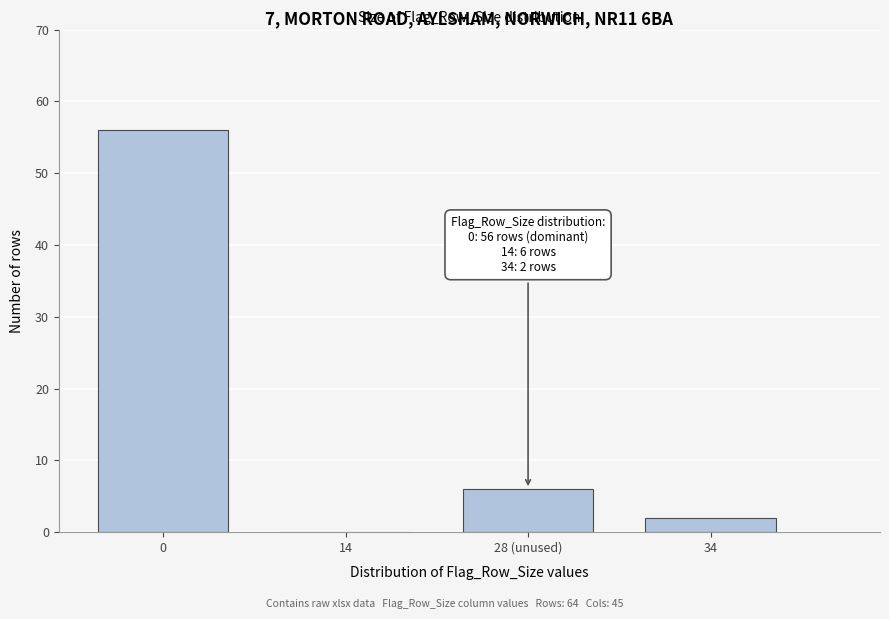

Reading right to left, extract all data points from this chart.

34=2	28 (unused)=6	14=0	0=56